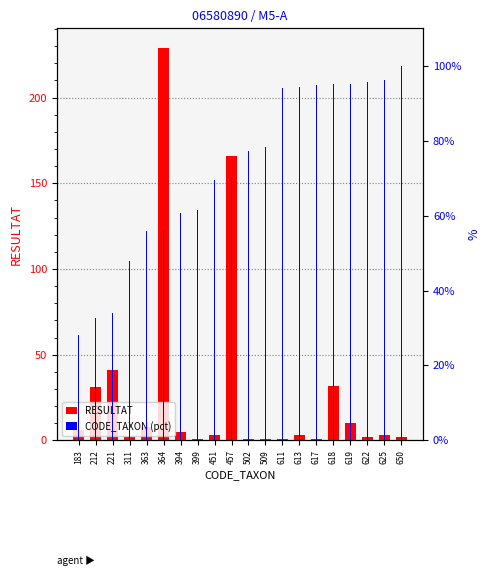

What are all the series names shown in the legend?

RESULTAT, CODE_TAXON (pct)